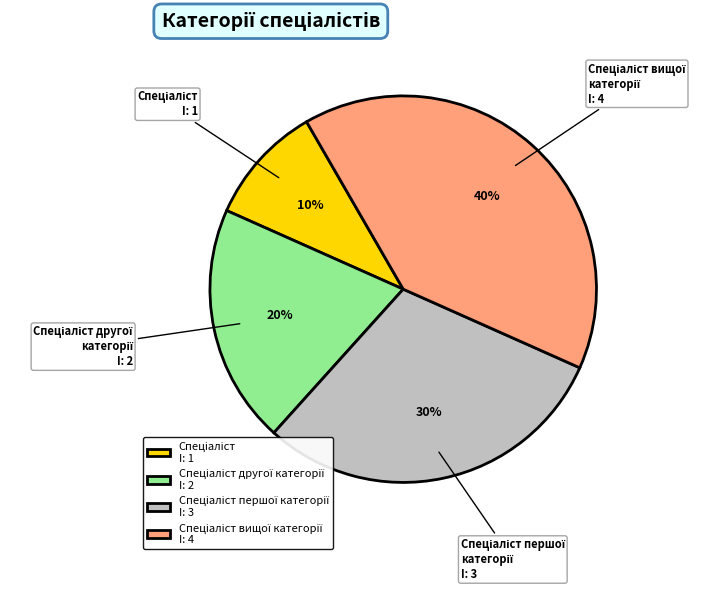

Does any single category account for the majority?

No